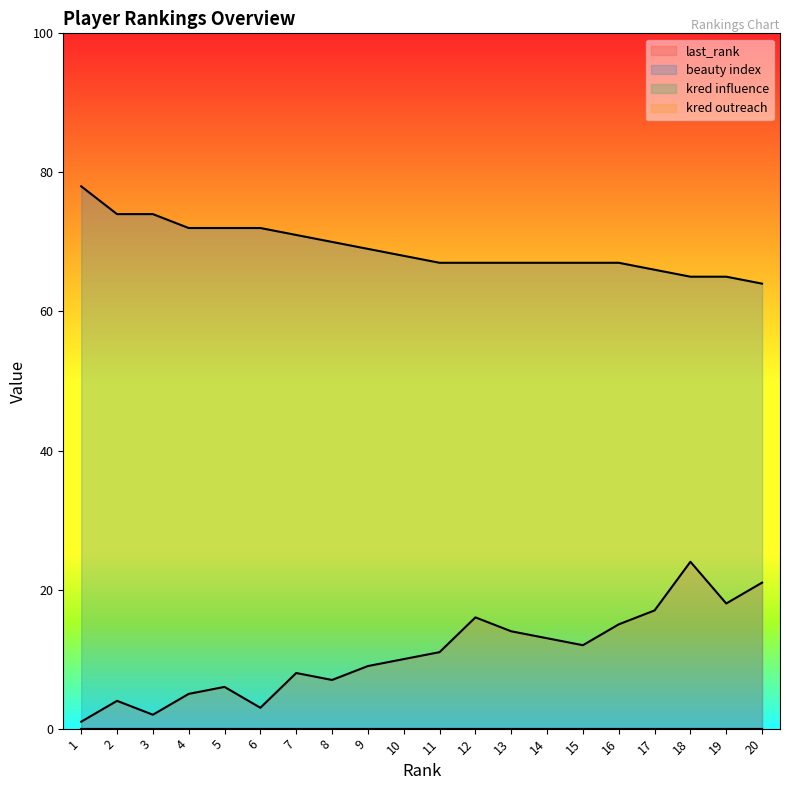

What is the sum of the last_rank values at 15 and 6?

15